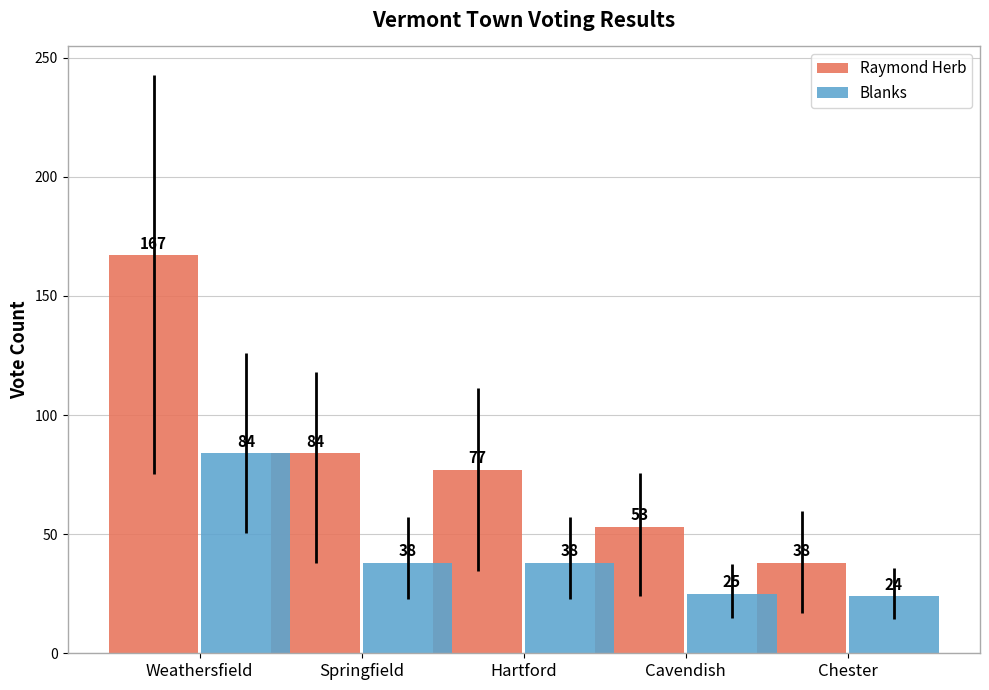

What is the smallest value displayed?

24